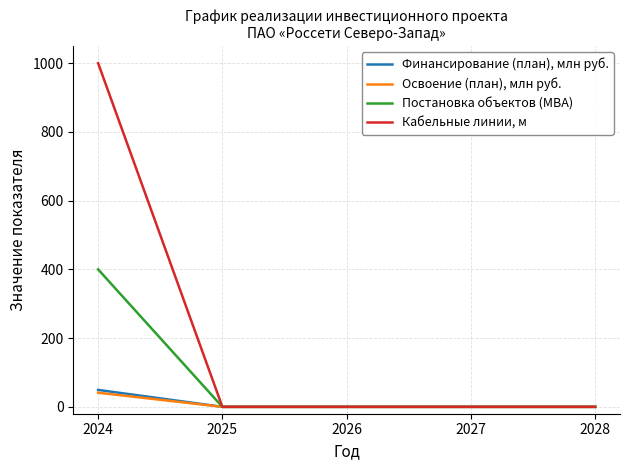

Rank the series by their maximum value, from lowest to highest.

Освоение (план), млн руб., Финансирование (план), млн руб., Постановка объектов (МВА), Кабельные линии, м